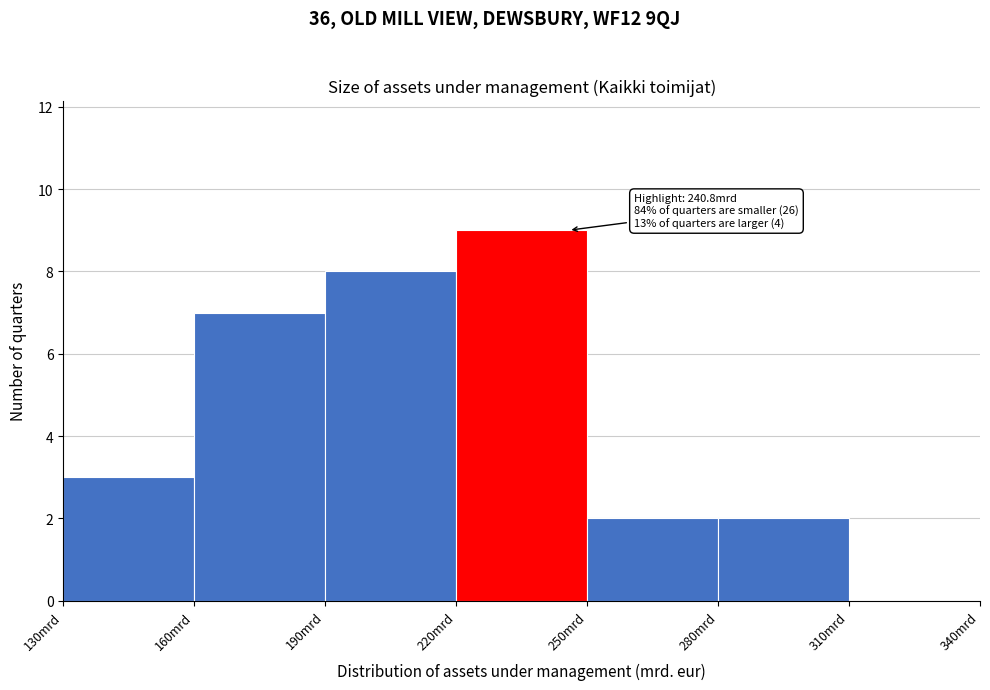

Which range on the x-axis has the tallest bar?

220 to 250